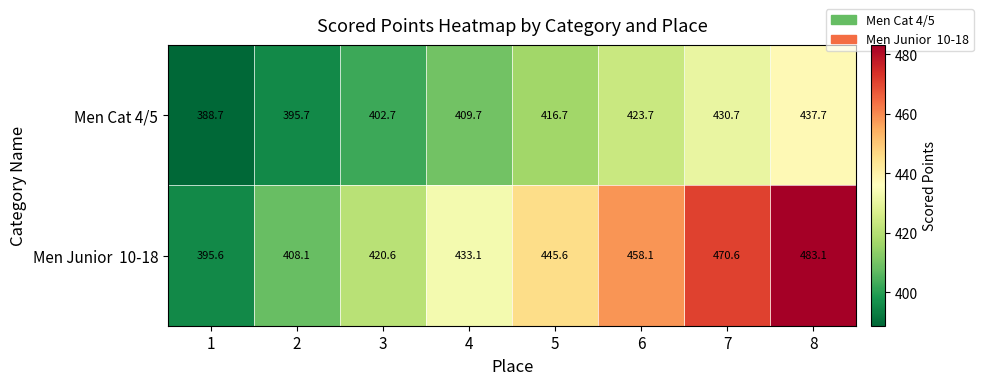

List the labels in order of Men Cat 4/5 value, smallest first.

1, 2, 3, 4, 5, 6, 7, 8